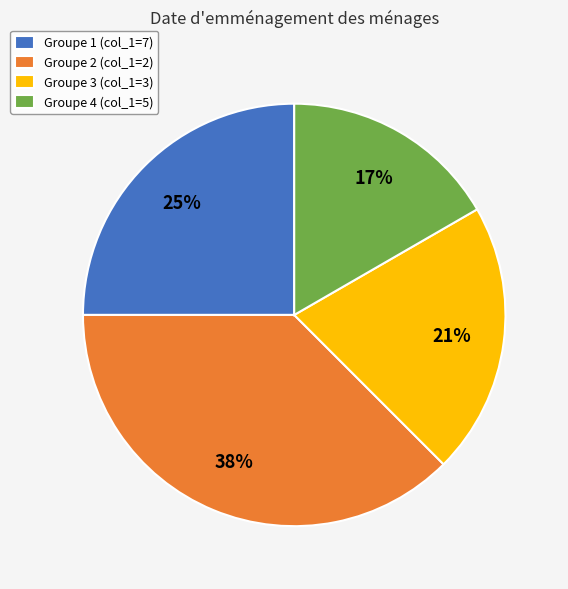

Rank the categories by value from highest to lowest.

Groupe 2 (col_1=2), Groupe 1 (col_1=7), Groupe 3 (col_1=3), Groupe 4 (col_1=5)